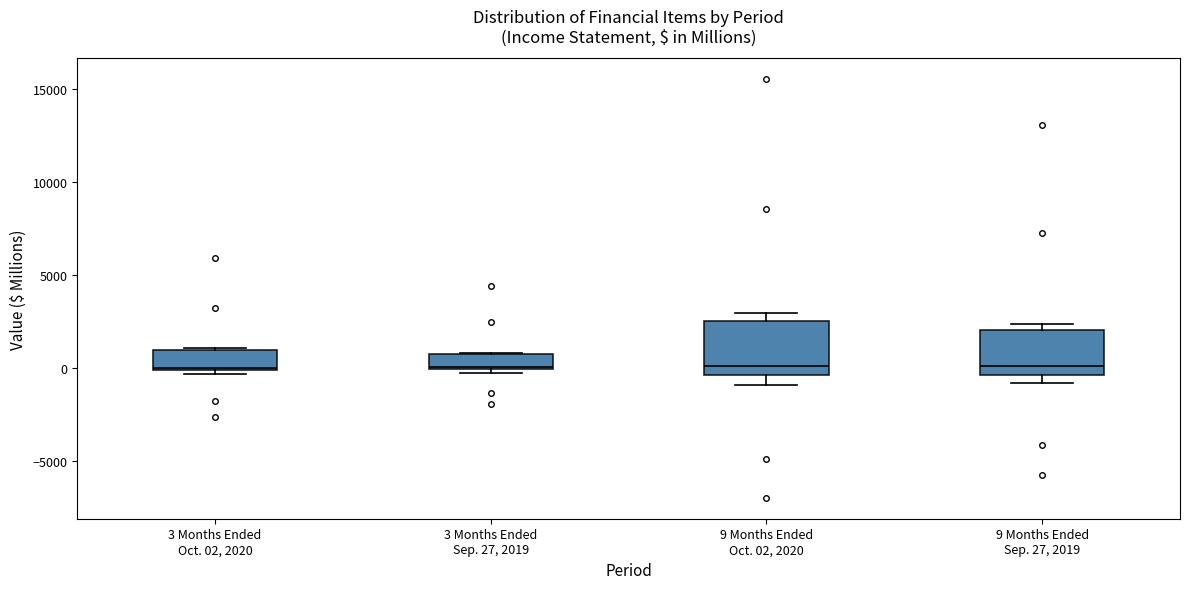

Reading left to right, transcribe this box plot: for each box, give where its median line is, the range the box spans, and where its two whiskers end, as read against the y-axis. The values are not printed on the chart, so give them approximately, as read against the axis.

3 Months Ended Oct. 02, 2020: median 0, box 0 to 1000, whiskers -500 to 1000
3 Months Ended Sep. 27, 2019: median 0, box 0 to 500, whiskers -500 to 1000
9 Months Ended Oct. 02, 2020: median 0, box -500 to 2500, whiskers -1000 to 3000
9 Months Ended Sep. 27, 2019: median 0, box -500 to 2000, whiskers -1000 to 2500